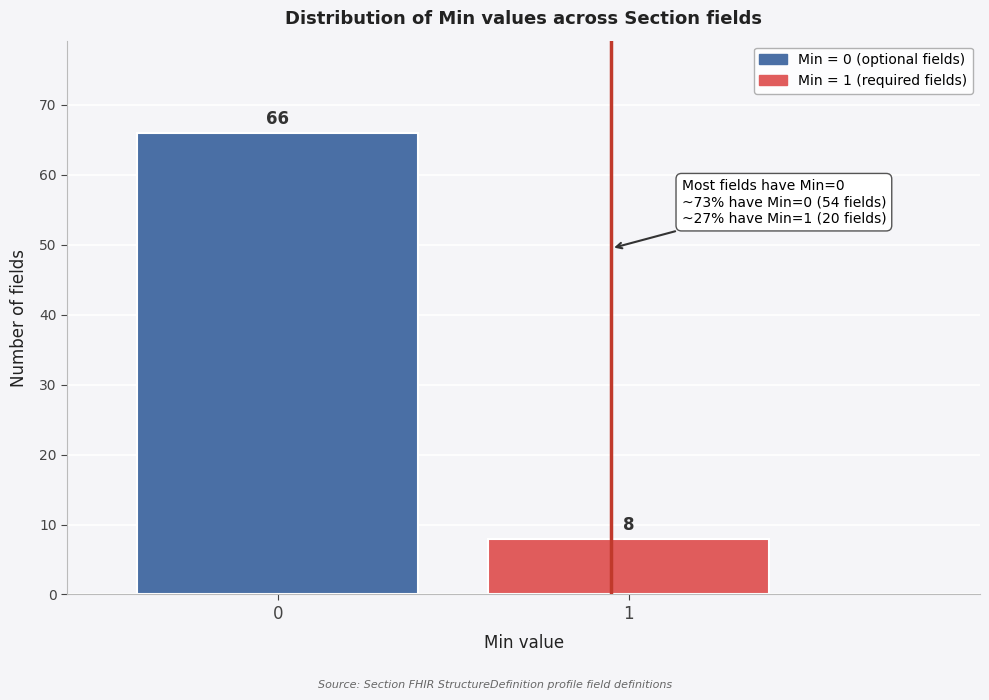

Reading left to right, list all the values displayed in this chart.

0=66	1=8